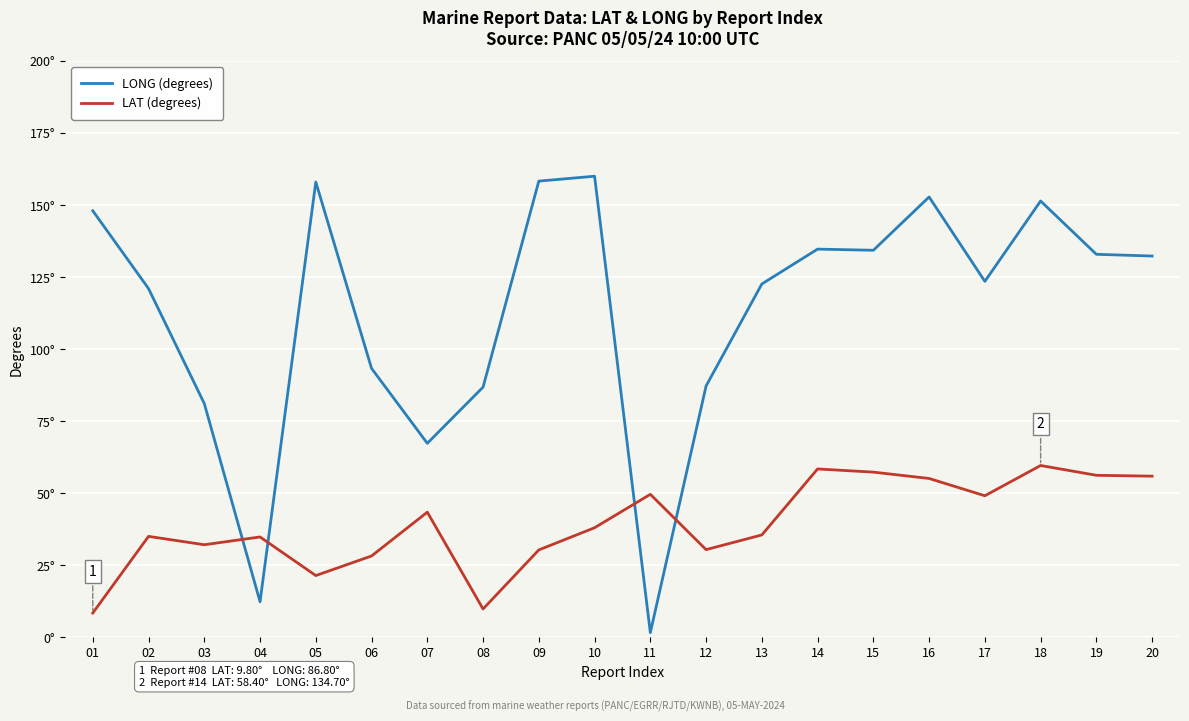

What are all the series names shown in the legend?

LONG (degrees), LAT (degrees)